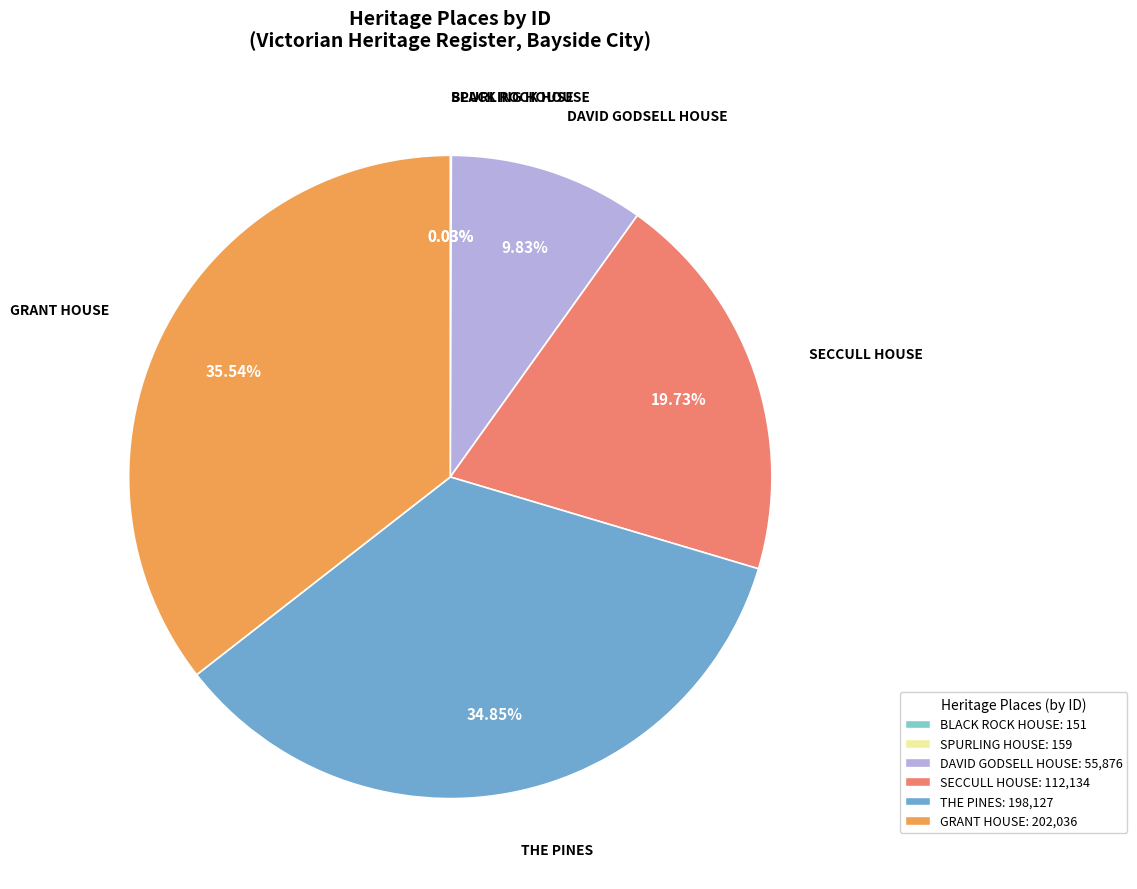

To the nearest percent, what portion does SECCULL HOUSE represent?

20%